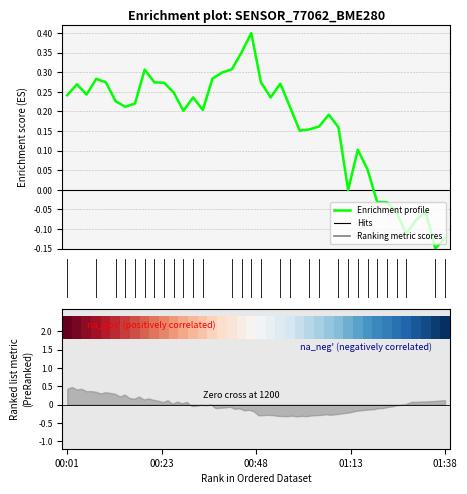

True or false: row_0 and Enrichment profile cross at least once.

False